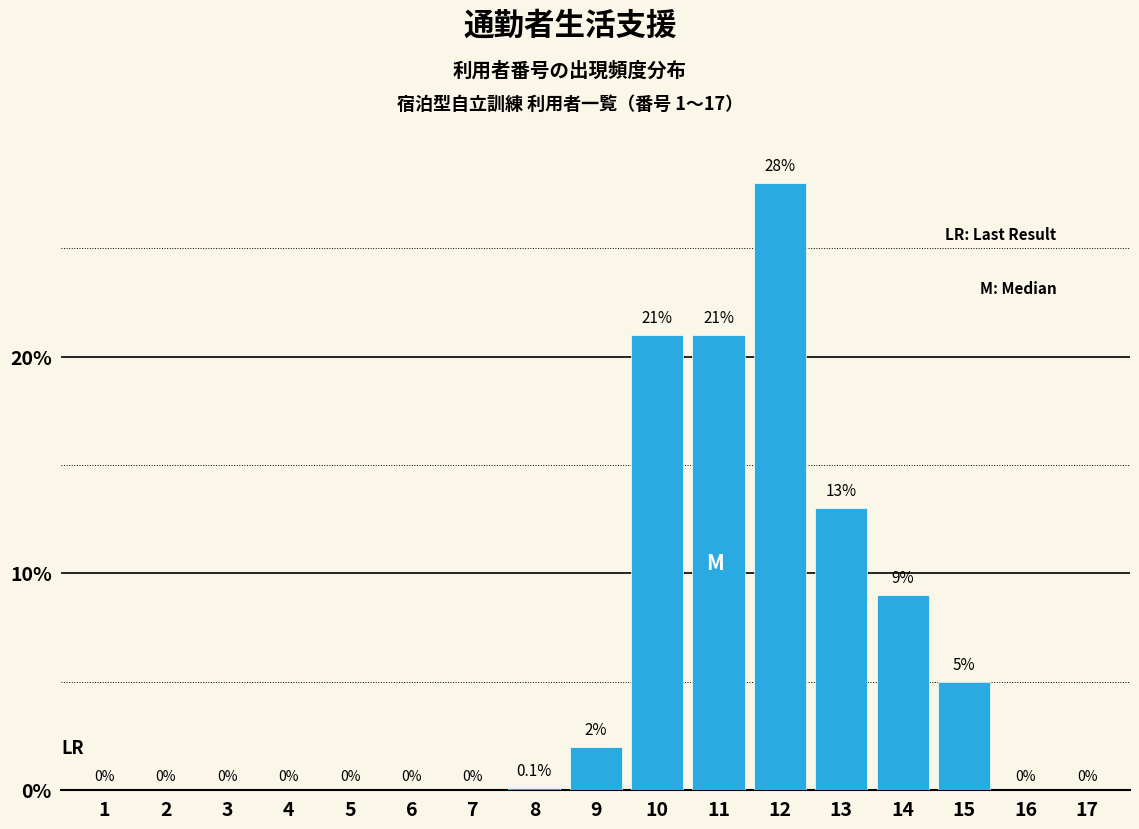

Reading left to right, transcribe all the data shown in this chart.

1=0.0	2=0.0	3=0.0	4=0.0	5=0.0	6=0.0	7=0.0	8=0.1	9=2.0	10=21.0	11=21.0	12=28.0	13=13.0	14=9.0	15=5.0	16=0.0	17=0.0